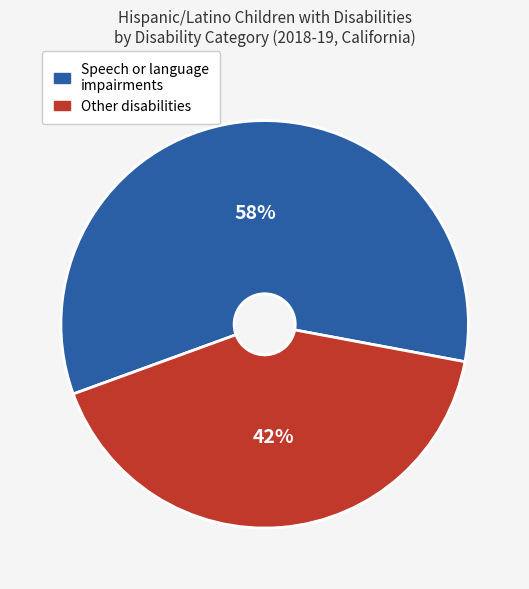

Does any single category account for the majority?

Yes